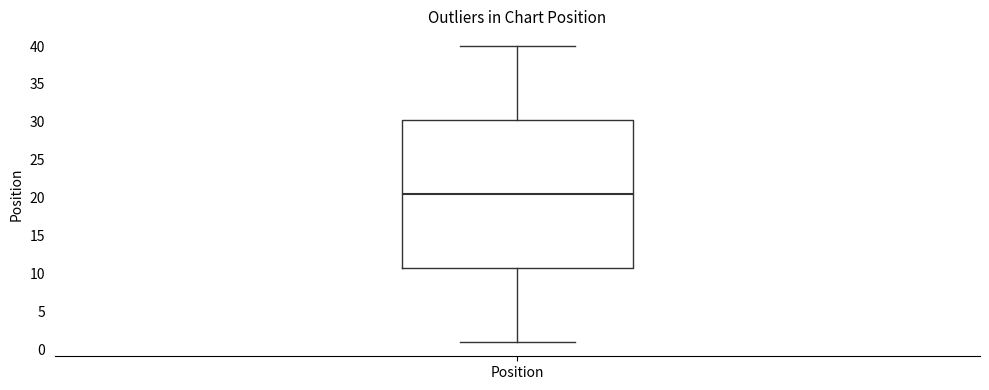

Transcribe this box plot: give where the median line is, the range the box spans, and where the two whiskers end, as read against the y-axis. The values are not printed on the chart, so give them approximately, as read against the axis.

median 20.5, box 11.0 to 30.5, whiskers 1.0 to 40.0